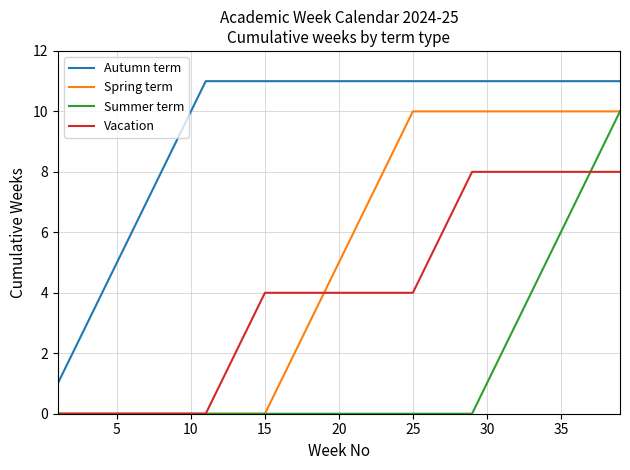

True or false: Autumn term and Vacation intersect in this chart.

False